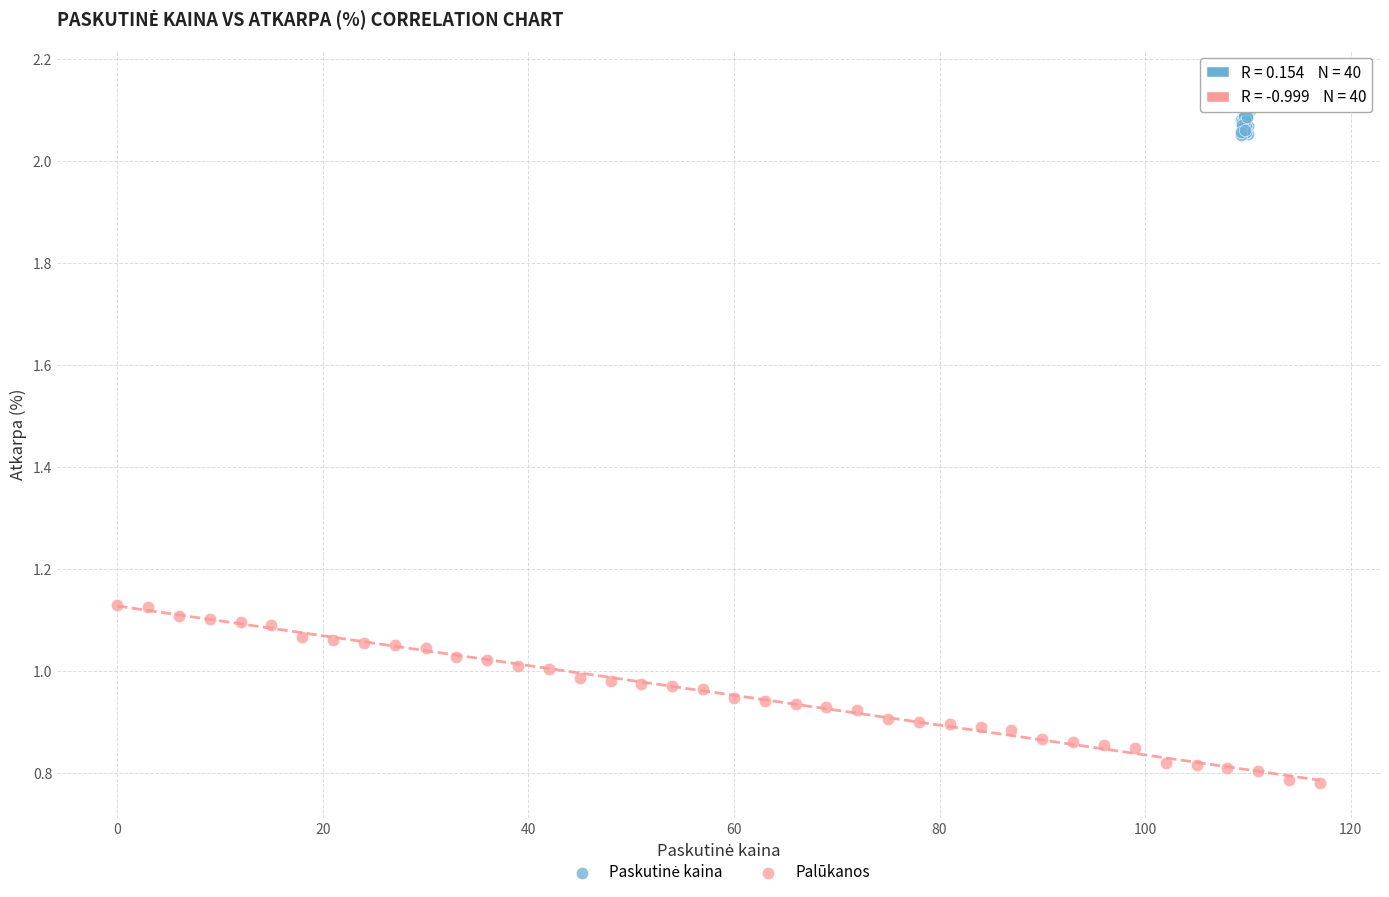

Which series reaches the minimum Y coordinate?

Palūkanos